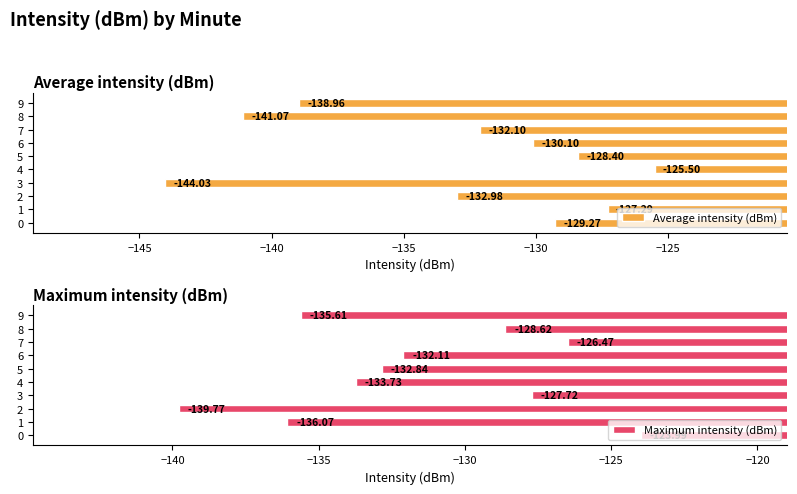

What is the average value of the Average intensity (dBm) series?

-133.0